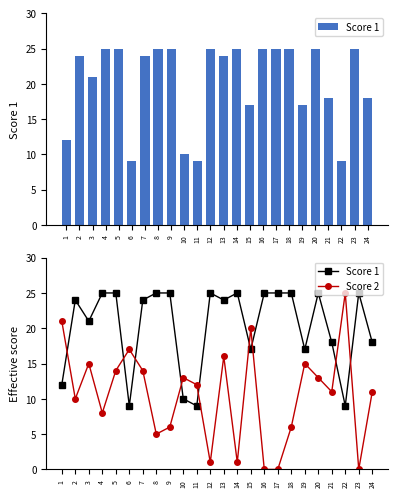

What is the average value of the Score 1 series?

20